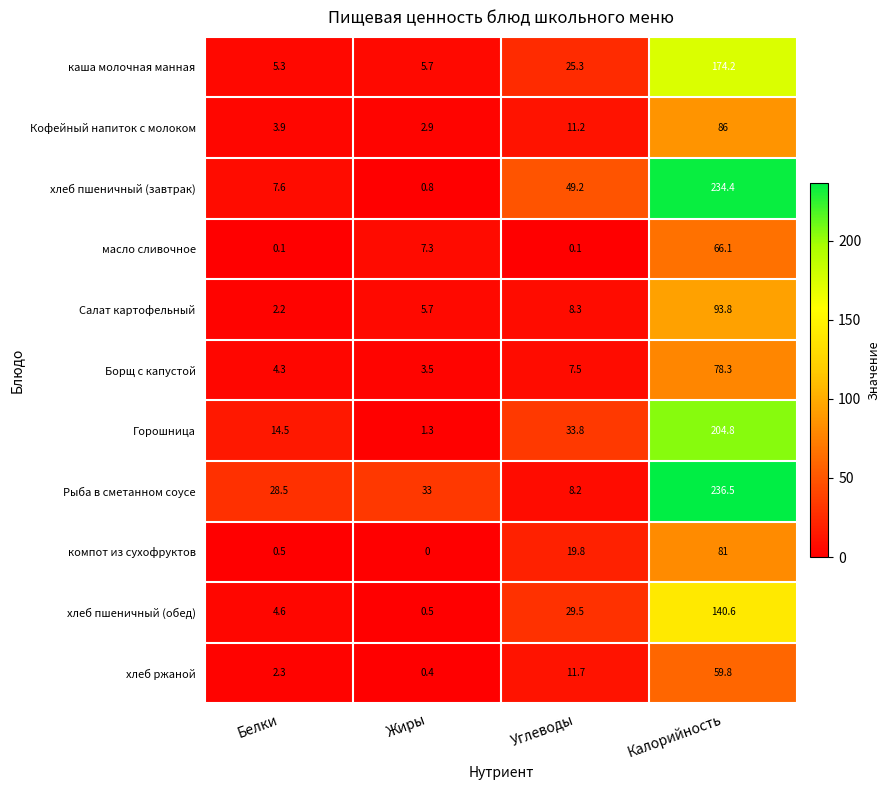

At how many categories does at least one series exceed 64?

1